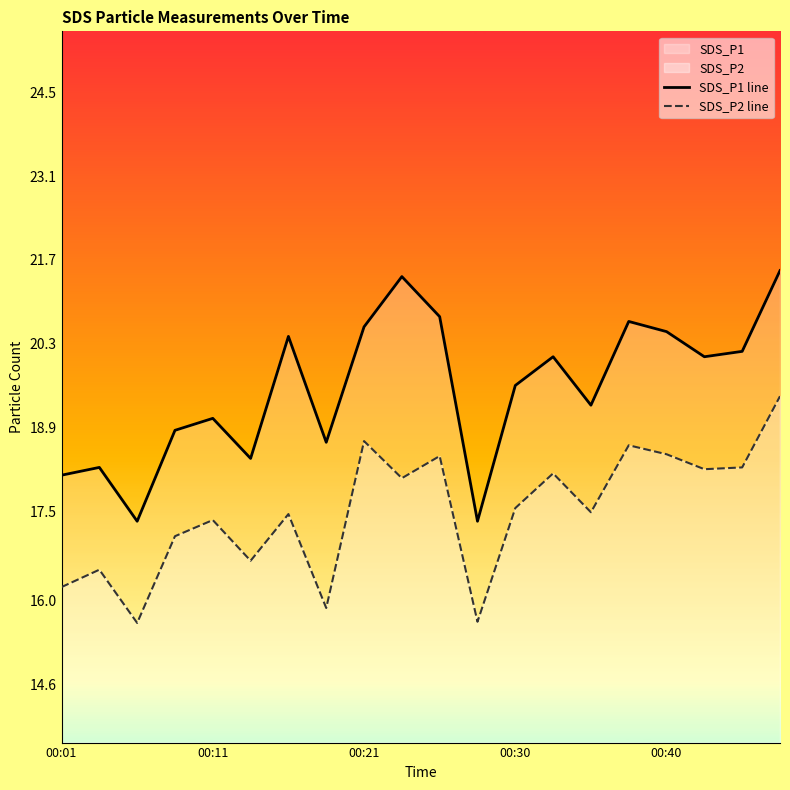

The SDS_P2 line series shows 18.1 at 9. True or false?

True